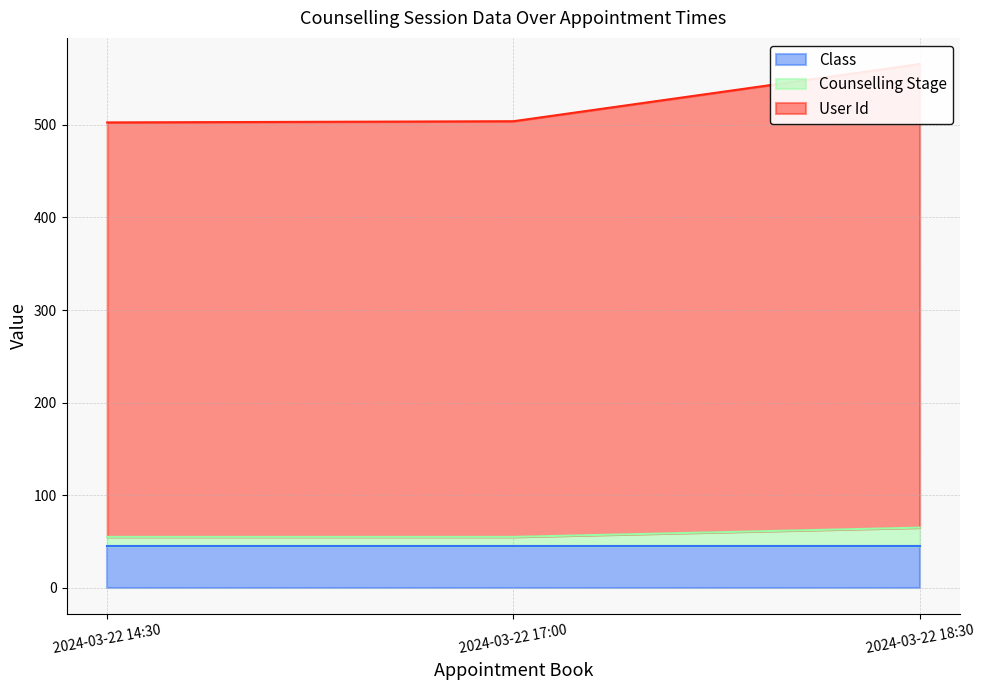

The Counselling Stage series shows 80 at 2024-03-22 17:00. True or false?

False